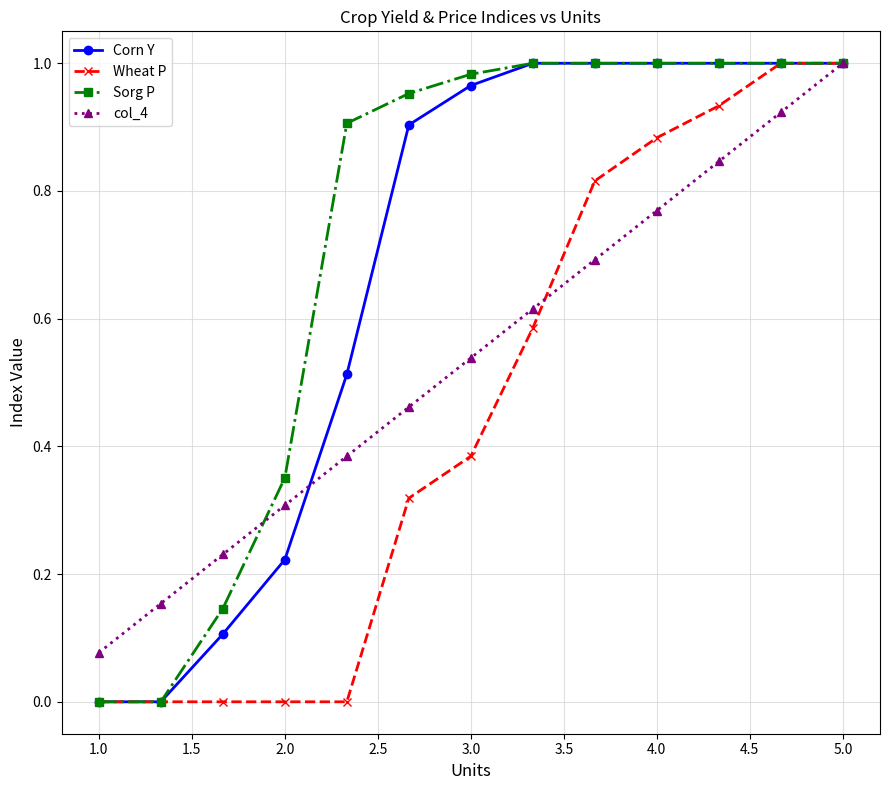

Which series has the largest total across all categories?

Sorg P